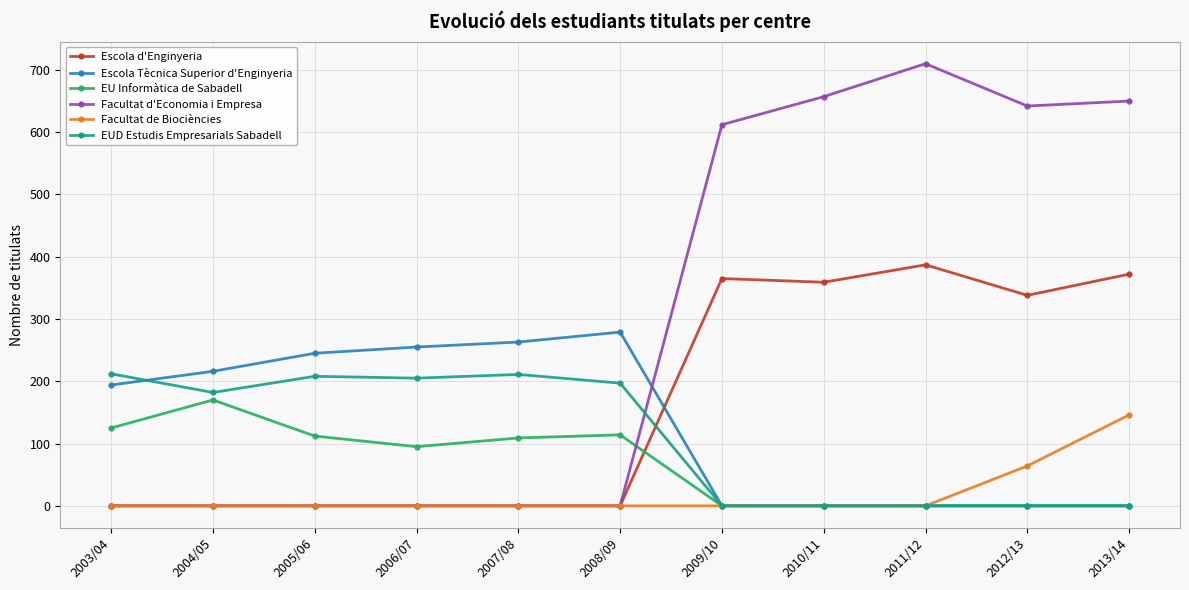

What is the total value across all series at 2011/12?

1097